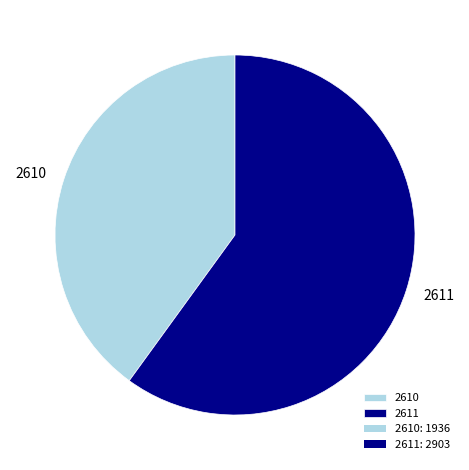

Rank the categories by value from highest to lowest.

2611, 2610